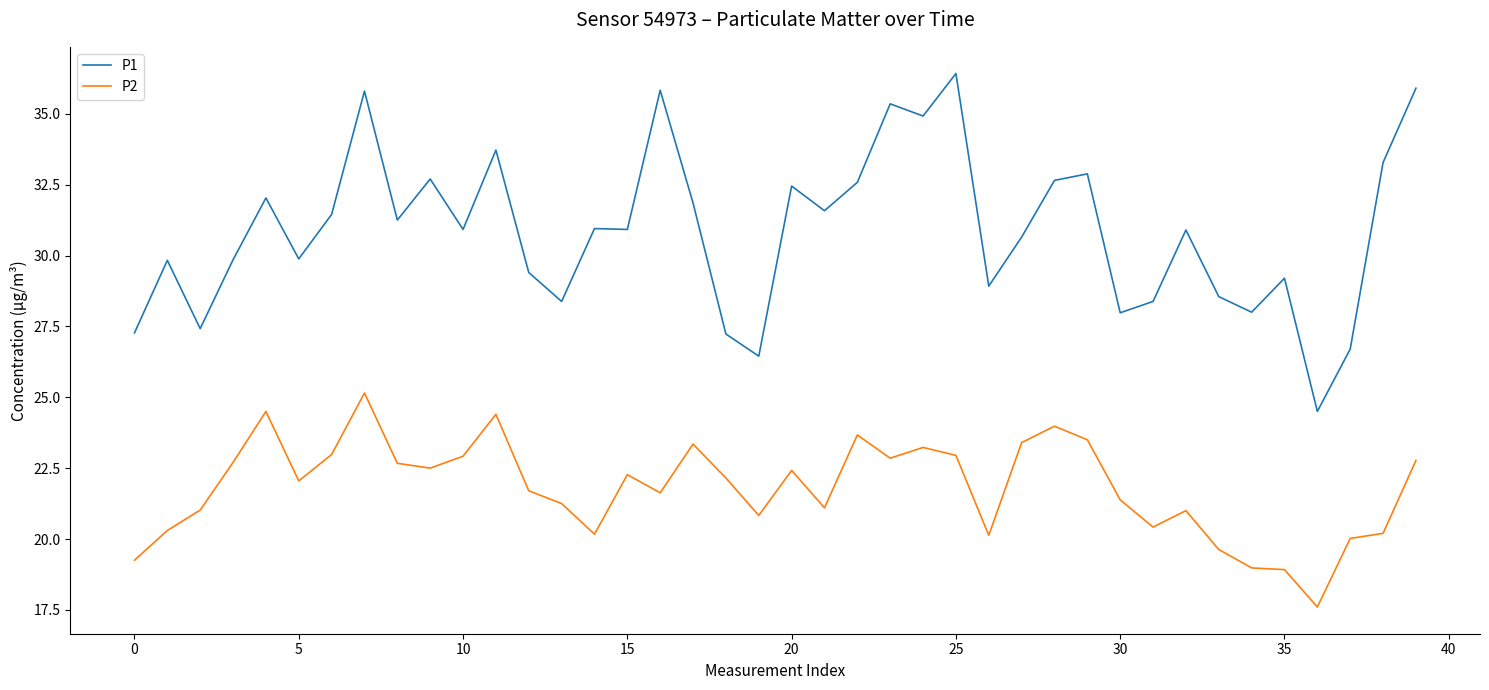

True or false: P1 has more than 0 interior local peaks.

True